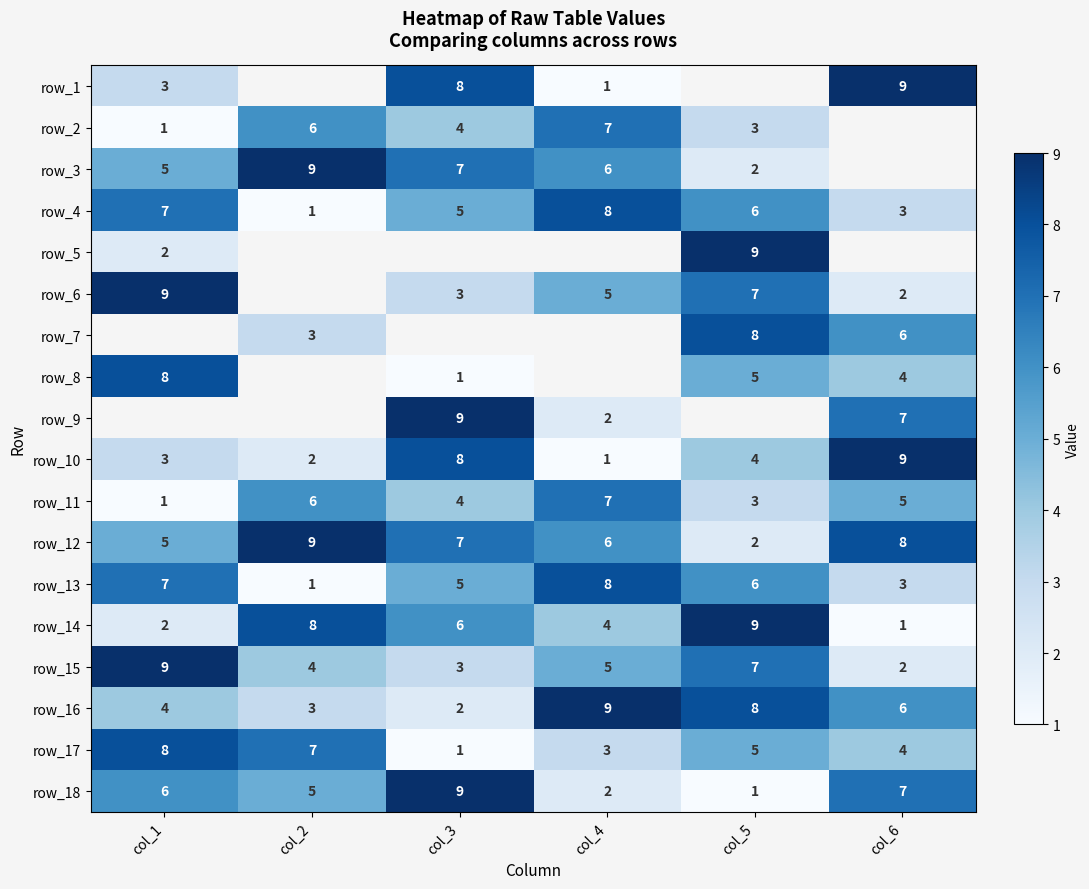

Read the row_13 value at col_4.

8